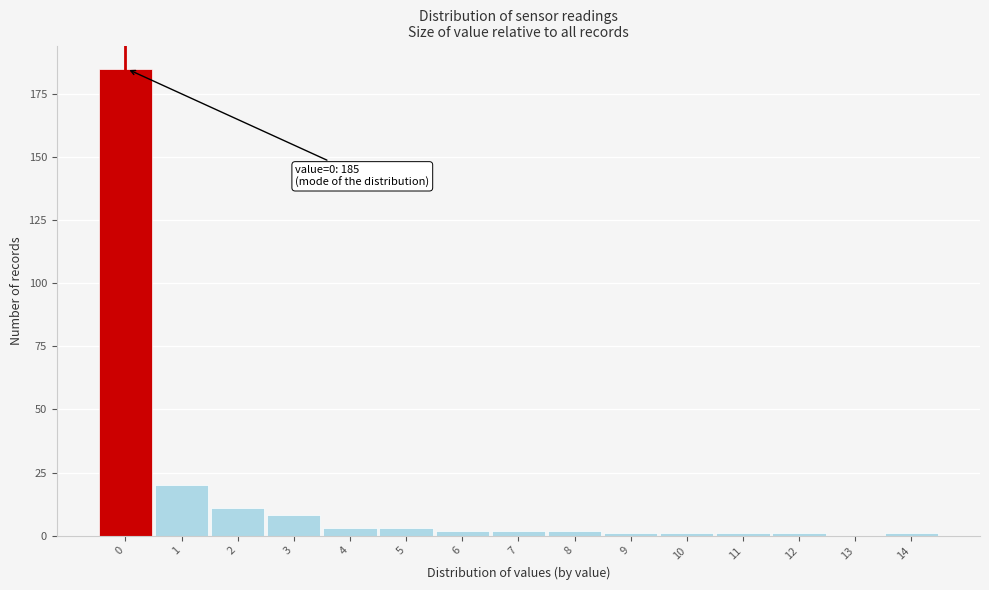

Reading left to right, transcribe all the data shown in this chart.

0=185	1=20	2=11	3=8	4=3	5=3	6=2	7=2	8=2	9=1	10=1	11=1	12=1	13=0	14=1